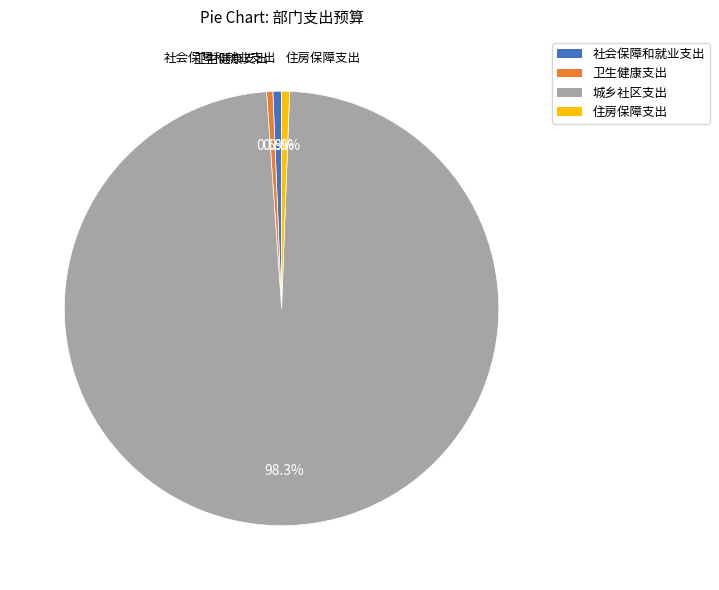

Which slice is the largest?

城乡社区支出